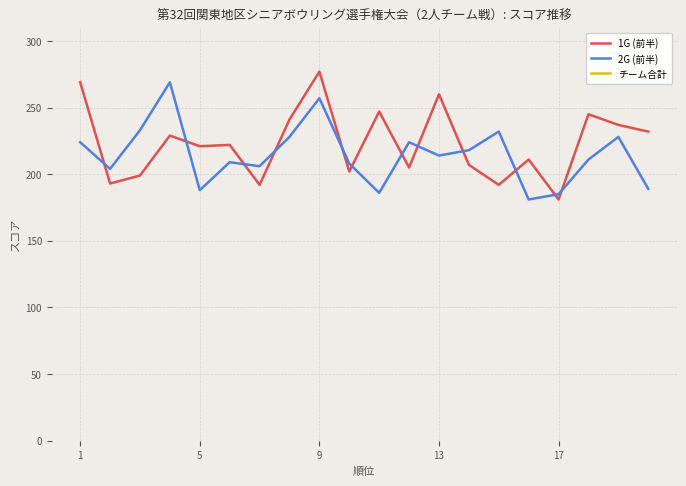

What is the average value of the 1G (前半) series?

223